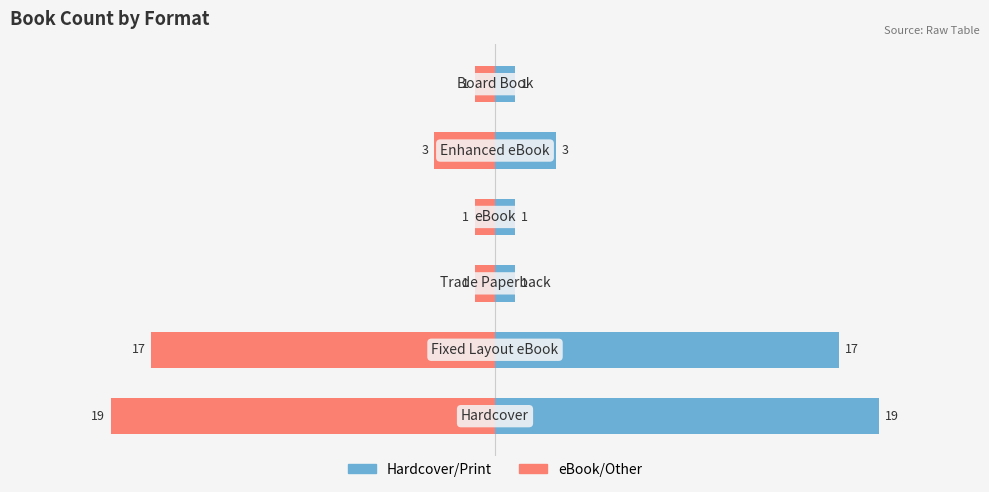

Reading left to right, transcribe all the data shown in this chart.

Hardcover: 0=19	1=17	2=1	3=1	4=3	5=1
eBook/Other: 0=-19	1=-17	2=-1	3=-1	4=-3	5=-1